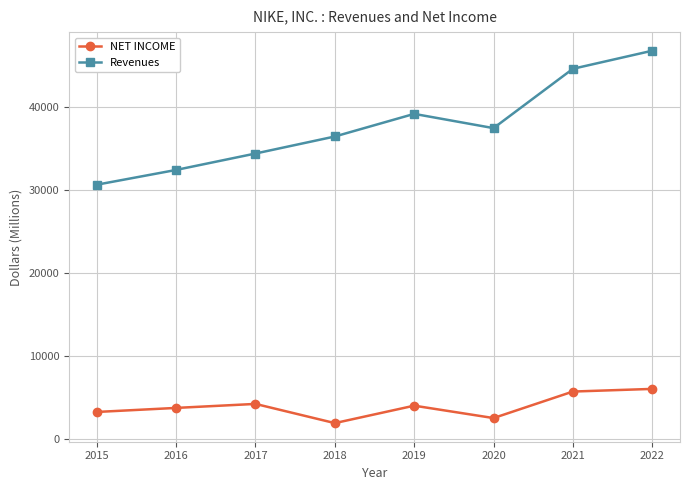

What is the value of the Revenues point at the 5th from the left?

39117